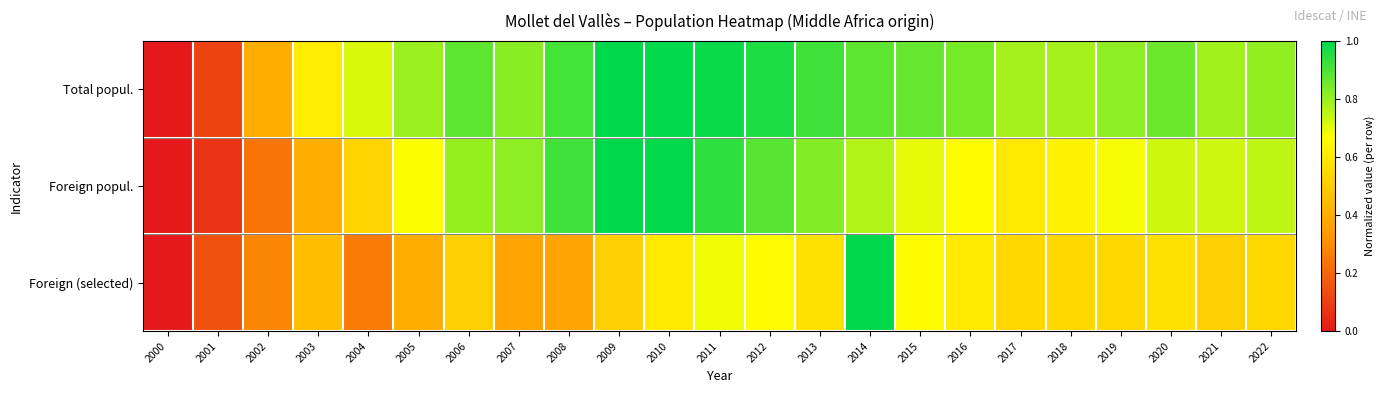

Which series has the largest range (max minus min)?

Total popul.